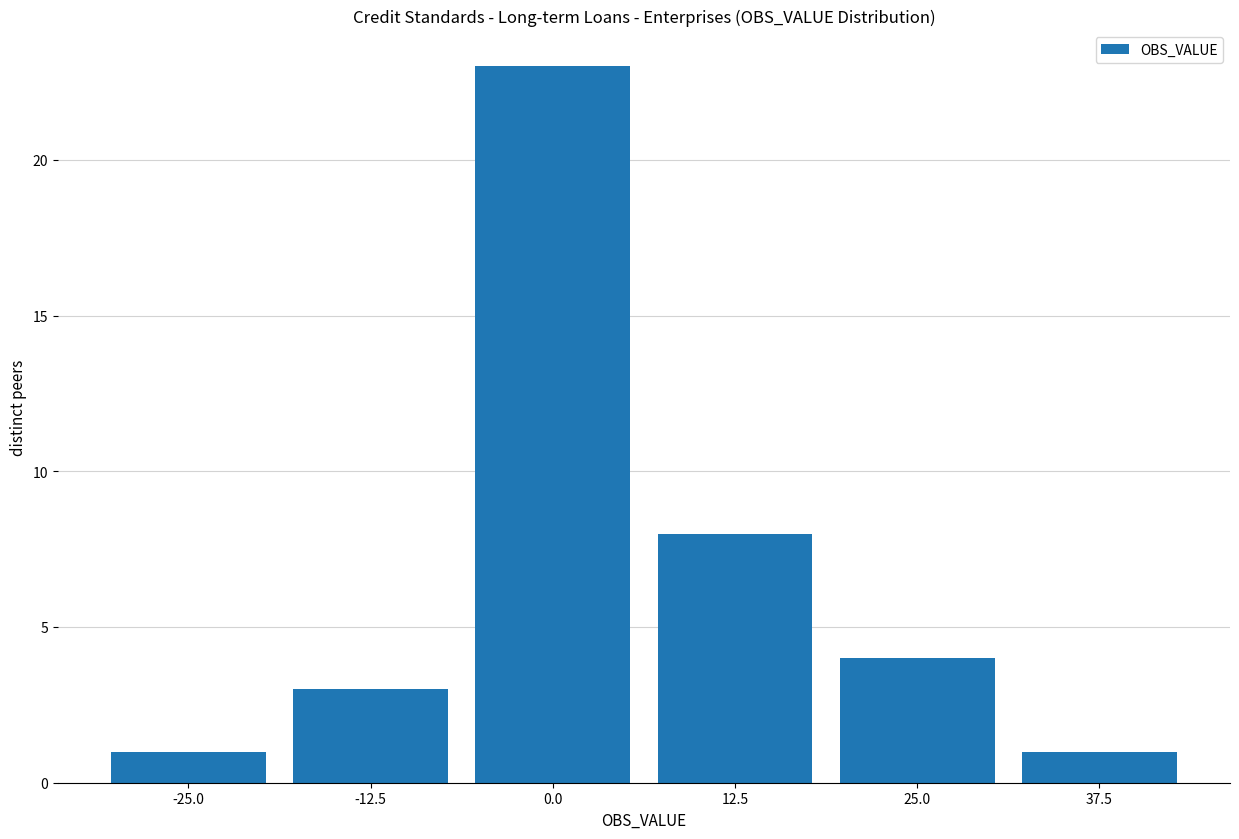

Reading right to left, what are all the values shown in this chart?

1	4	8	23	3	1